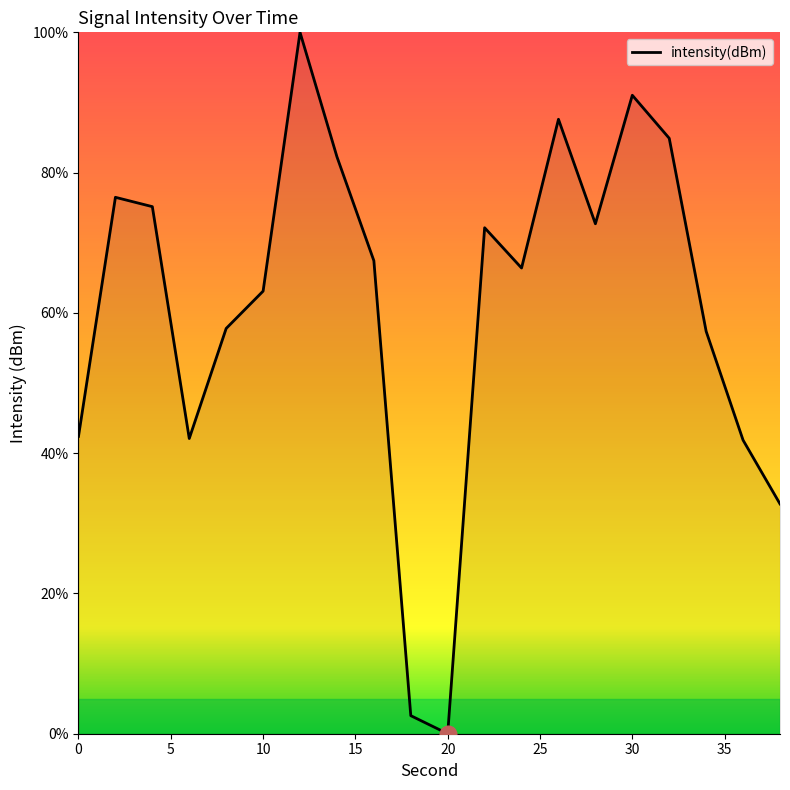

What is the maximum value shown in the chart?

100.0